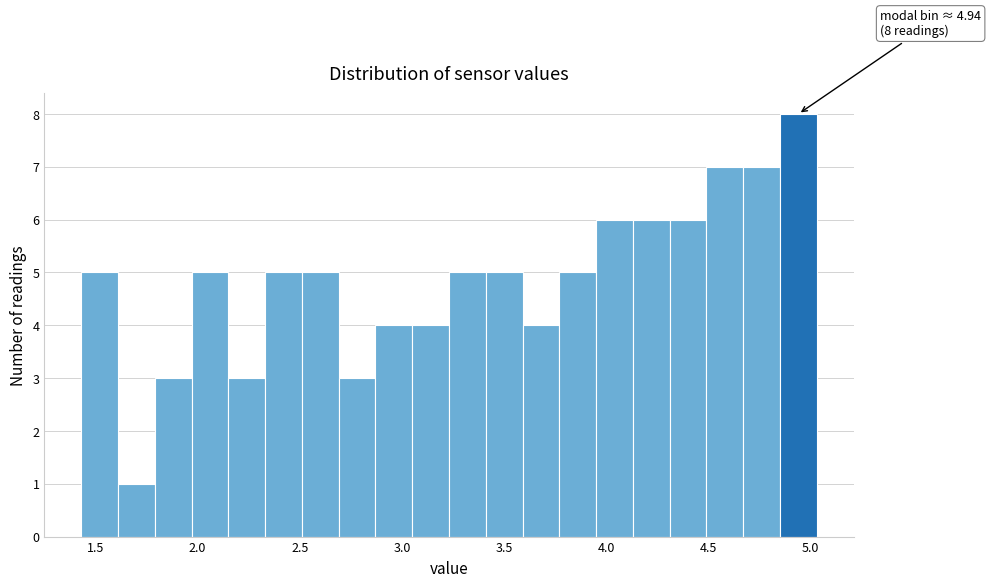

Around what value on the x-axis is the tallest bar? Give the approximate position of its centre, as read against the axis.

4.95